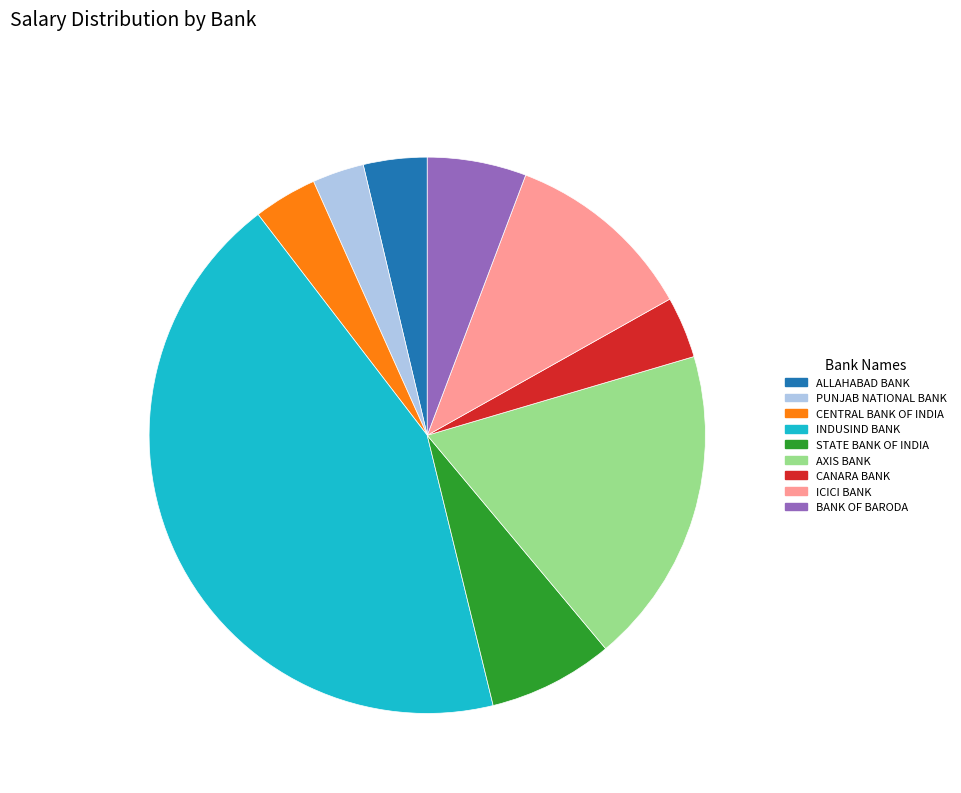

Is there a majority slice in this chart?

No